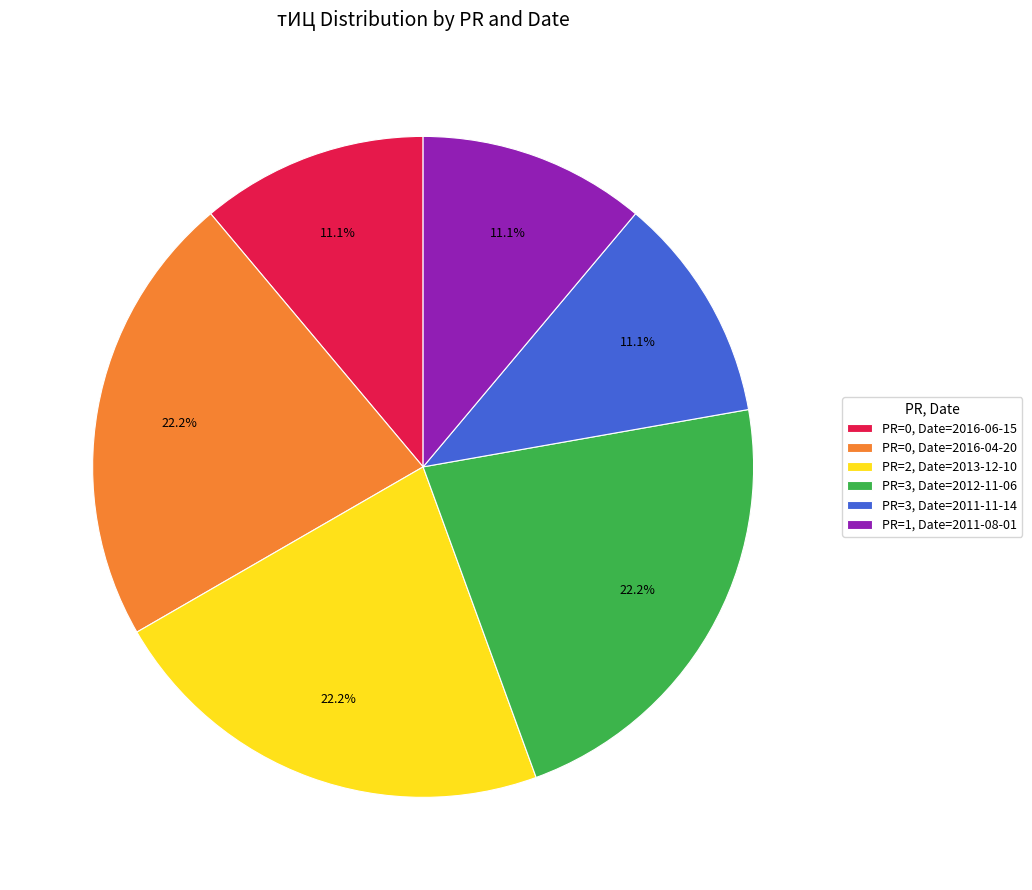

Does PR=3, Date=2012-11-06 represent more than half of the total?

No